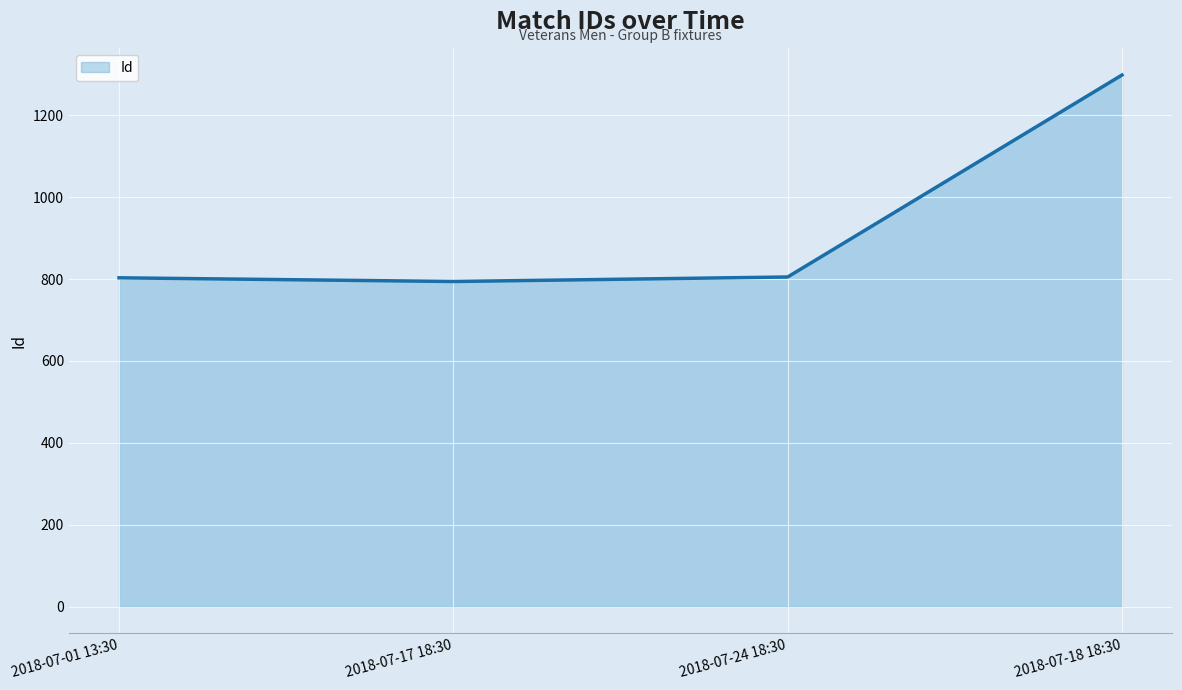

What is the change in value from 2018-07-01 13:30 to 2018-07-18 18:30?

+495